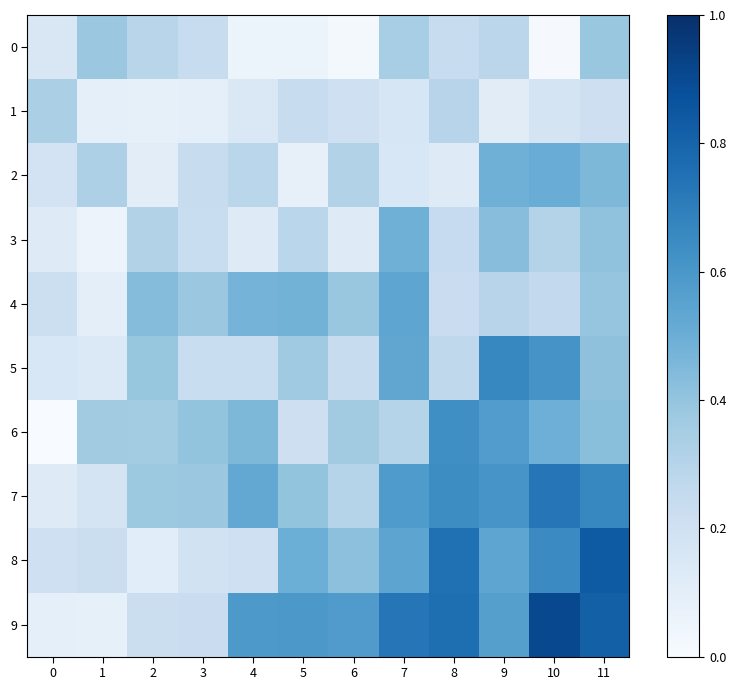

Reading right to left, what are all the values shown in this chart?

0: 11=0.4	10=0.0	9=0.3	8=0.2	7=0.3	6=0.0	5=0.1	4=0.1	3=0.2	2=0.3	1=0.4	0=0.1
1: 11=0.2	10=0.2	9=0.1	8=0.3	7=0.2	6=0.2	5=0.2	4=0.1	3=0.1	2=0.1	1=0.1	0=0.3
2: 11=0.5	10=0.5	9=0.5	8=0.1	7=0.2	6=0.3	5=0.1	4=0.3	3=0.2	2=0.1	1=0.3	0=0.2
3: 11=0.4	10=0.3	9=0.4	8=0.2	7=0.5	6=0.1	5=0.3	4=0.1	3=0.2	2=0.3	1=0.1	0=0.1
4: 11=0.4	10=0.3	9=0.3	8=0.2	7=0.5	6=0.4	5=0.5	4=0.5	3=0.4	2=0.4	1=0.1	0=0.2
5: 11=0.4	10=0.6	9=0.7	8=0.3	7=0.5	6=0.2	5=0.4	4=0.2	3=0.2	2=0.4	1=0.1	0=0.2
6: 11=0.4	10=0.5	9=0.6	8=0.6	7=0.3	6=0.4	5=0.2	4=0.5	3=0.4	2=0.4	1=0.4	0=0.0
7: 11=0.7	10=0.7	9=0.6	8=0.6	7=0.6	6=0.3	5=0.4	4=0.5	3=0.4	2=0.4	1=0.2	0=0.1
8: 11=0.8	10=0.6	9=0.5	8=0.8	7=0.5	6=0.4	5=0.5	4=0.2	3=0.2	2=0.1	1=0.2	0=0.2
9: 11=0.8	10=0.9	9=0.6	8=0.8	7=0.7	6=0.6	5=0.6	4=0.6	3=0.2	2=0.2	1=0.1	0=0.1